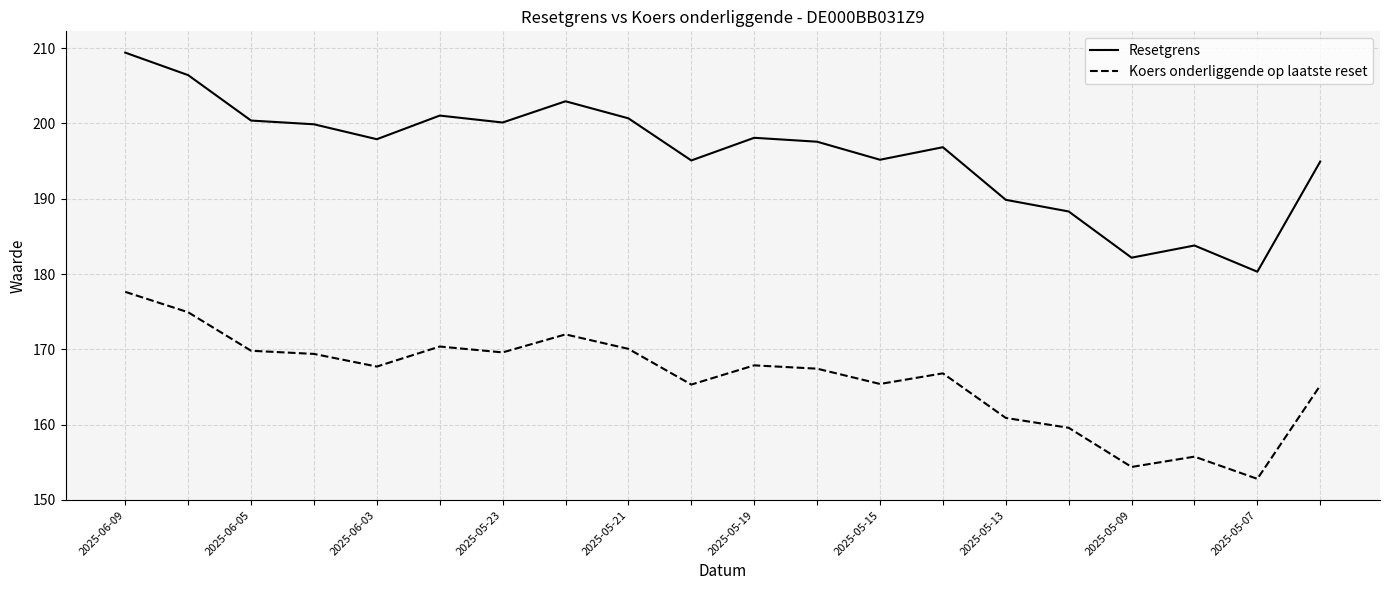

What is the maximum value for Resetgrens?

209.4